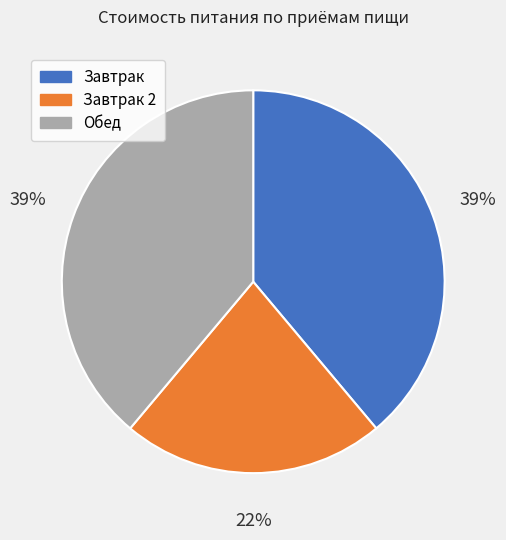

Is there a majority slice in this chart?

No